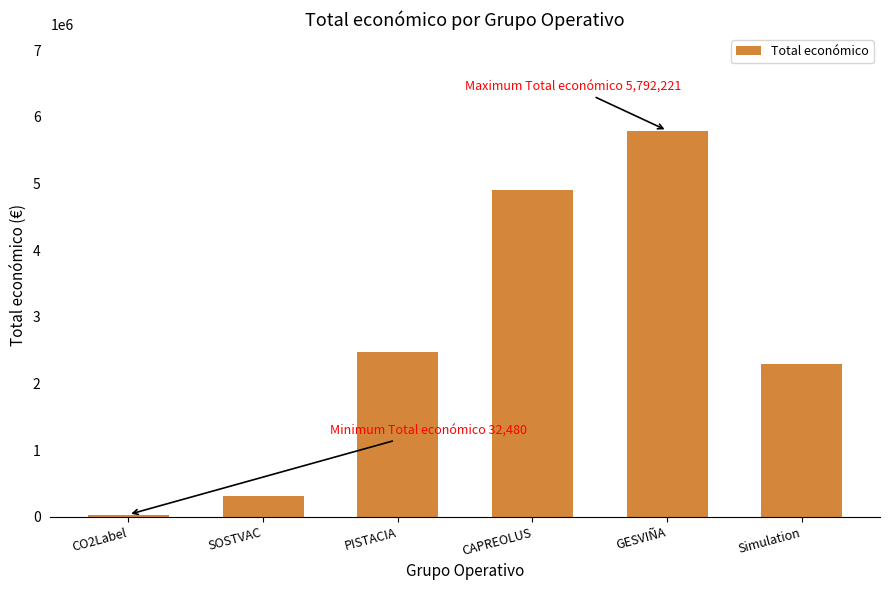

True or false: the data shows 1305278 at PISTACIA.

False